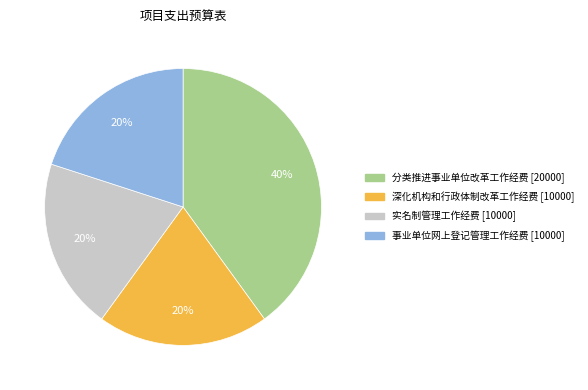

The 事业单位网上登记管理工作经费 [10000] slice represents 20% of the pie. True or false?

True